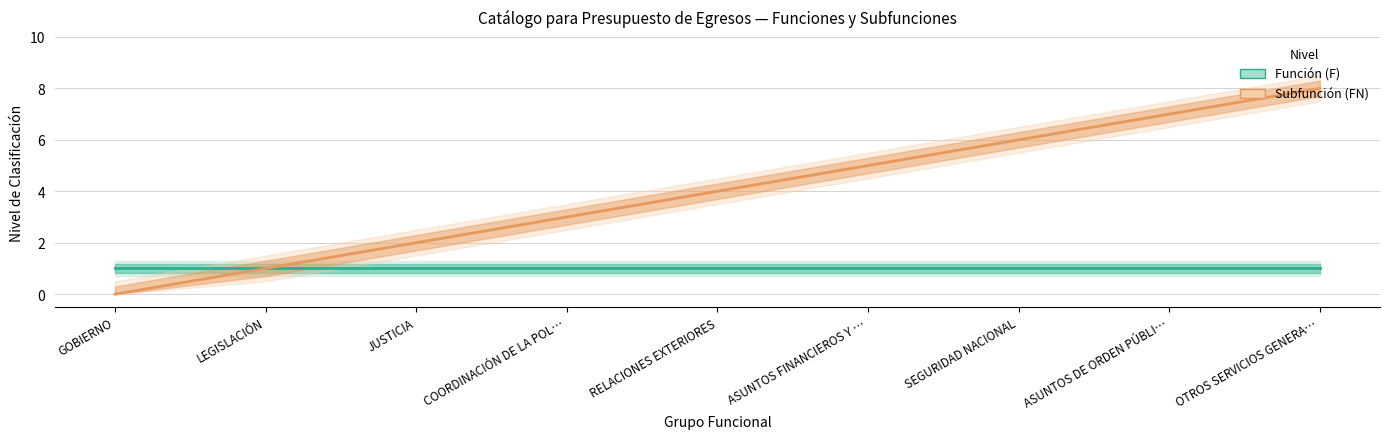

Rank the series at ASUNTOS DE ORDEN PÚBLI… from lowest to highest value.

Función (F), Subfunción (FN)